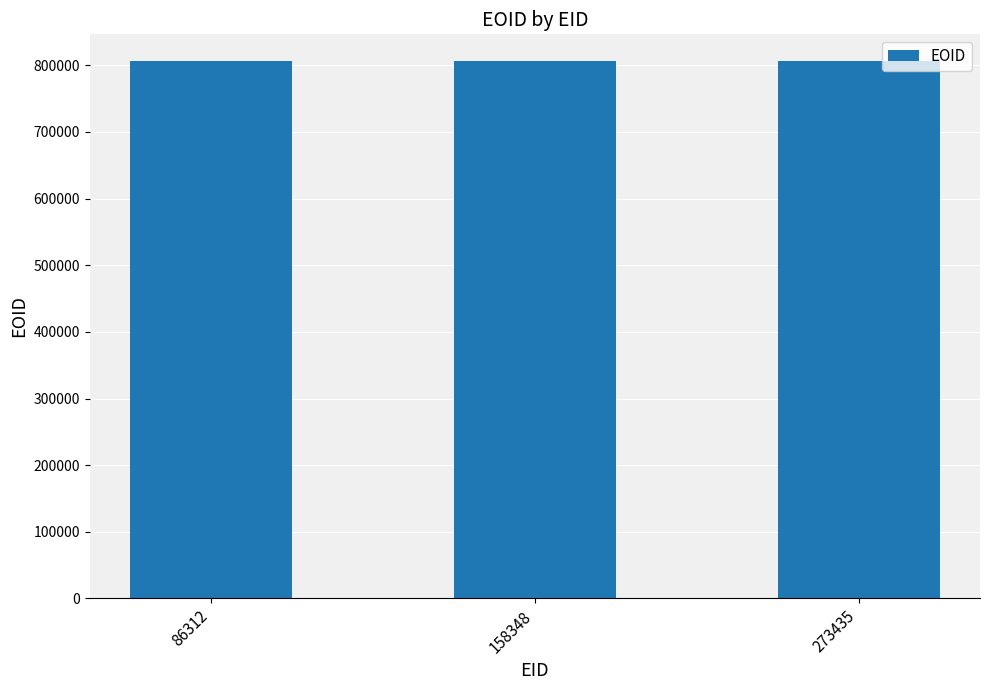

What is the sum of all values?

2418451